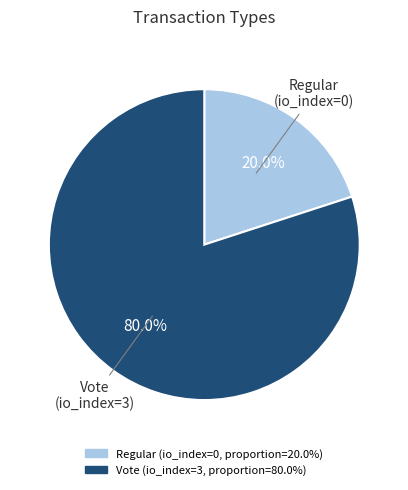

To the nearest percent, what is the difference between the largest and smallest slice percentages?

60%